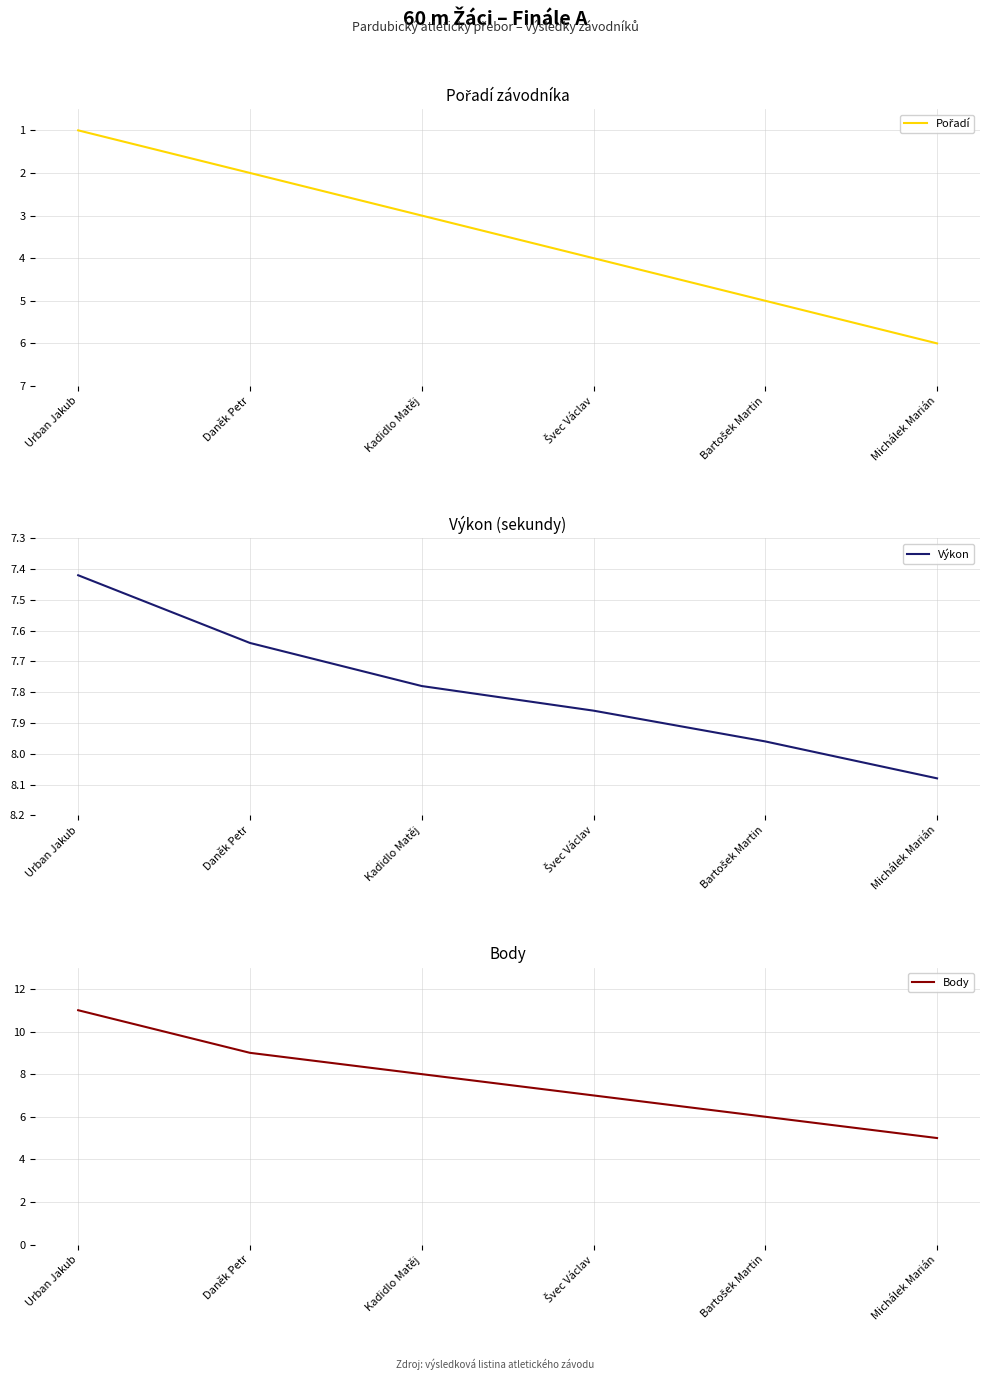

Rank the series by their maximum value, from highest to lowest.

Body, Výkon, Pořadí